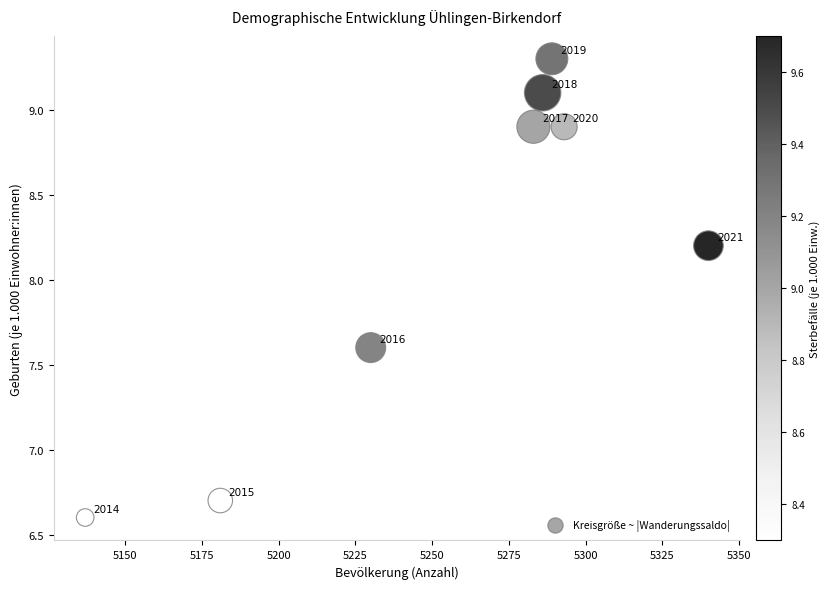

What Y value in the scatter plot is closest to 7?

6.7